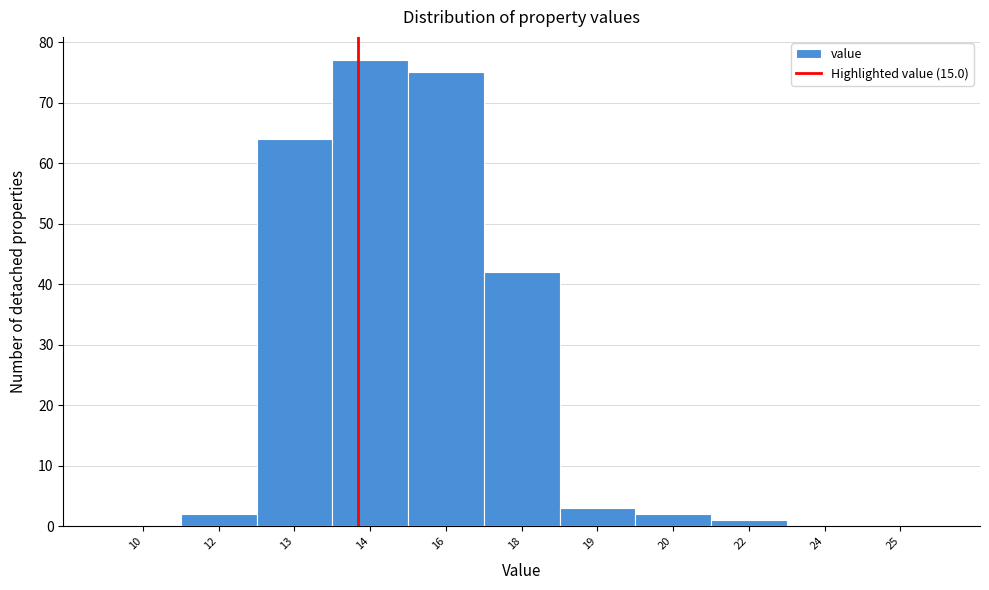

Reading right to left, transcribe all the data shown in this chart.

25=0	24=0	22=1	20=2	19=3	18=42	16=75	14=77	13=64	12=2	10=0